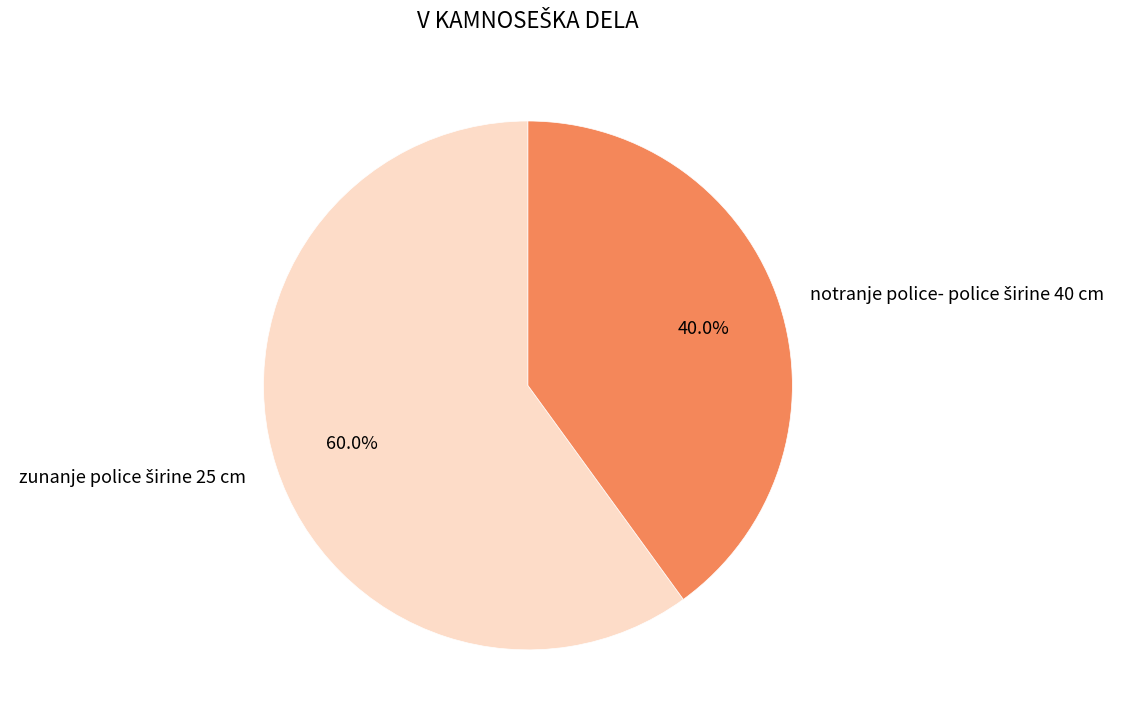

Is there any slice that represents more than half of the pie?

Yes